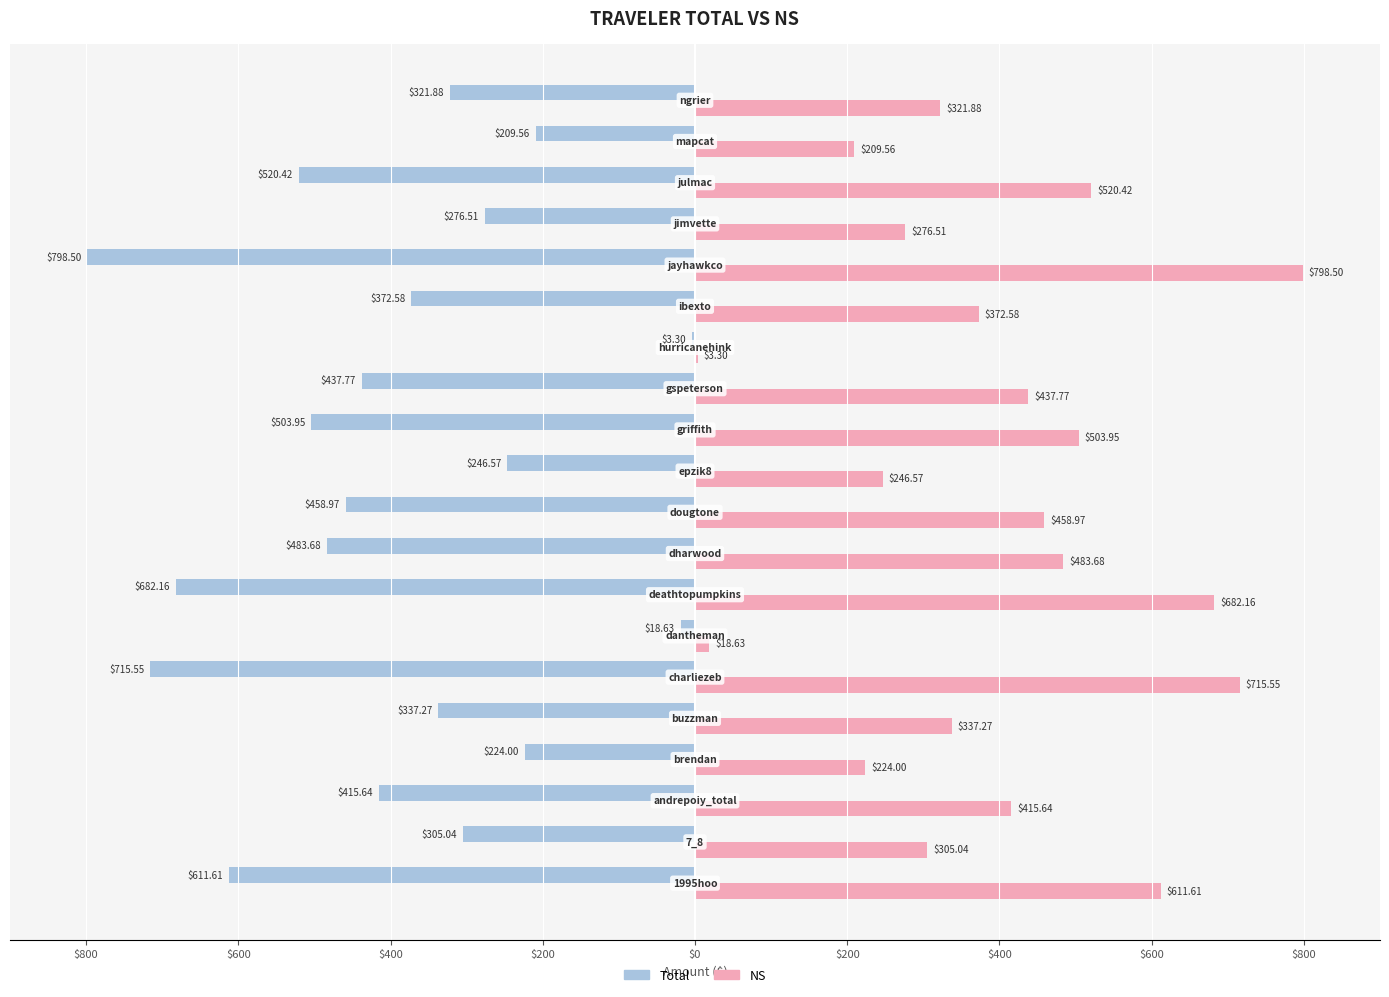

What are all the series names shown in the legend?

Total, NS